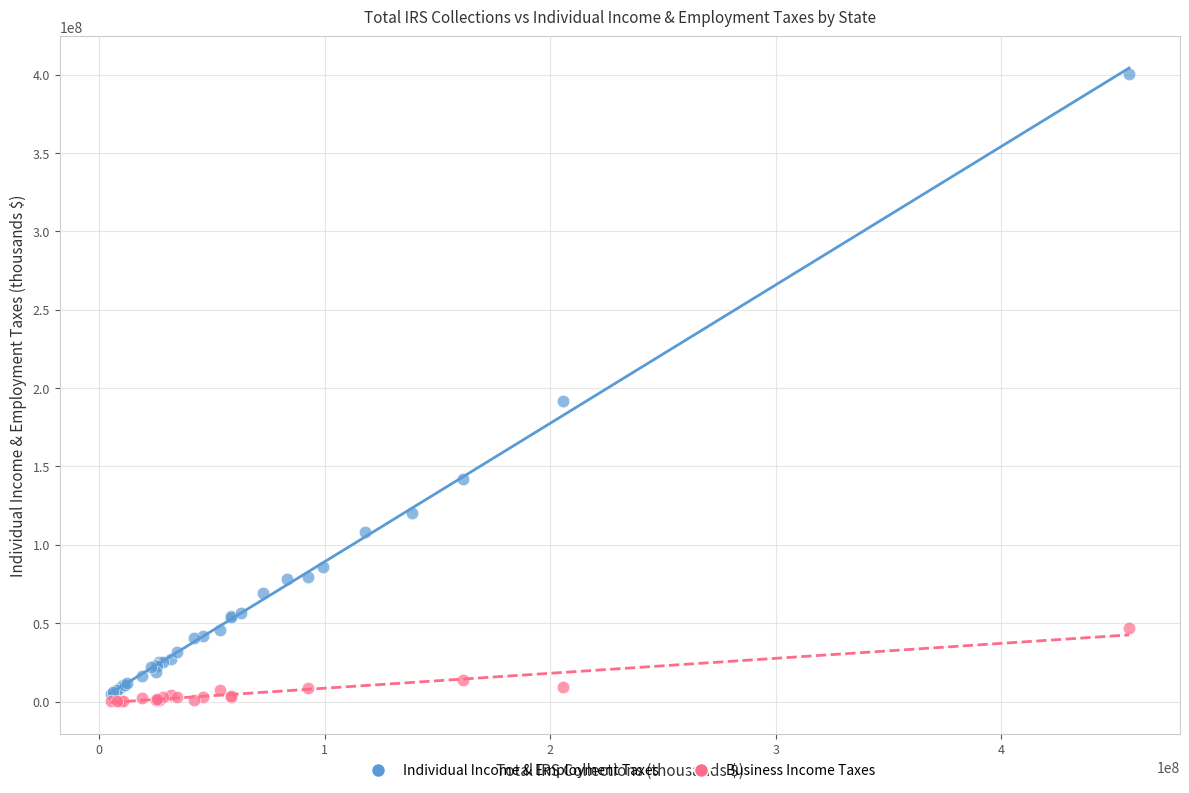

Which series has the largest Y range (max minus min)?

Individual Income & Employment Taxes